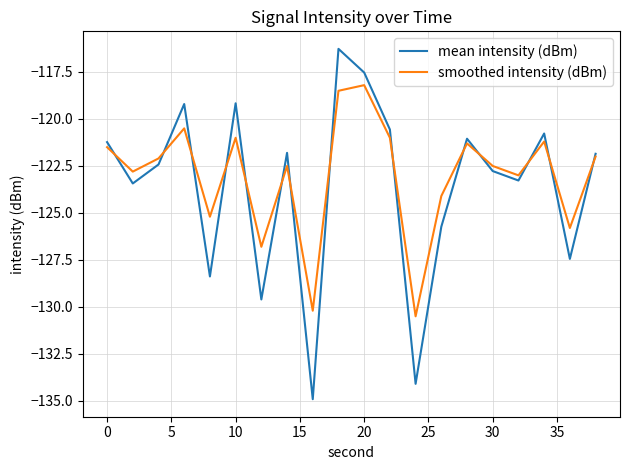

True or false: smoothed intensity (dBm) has more than 2 points higher than both neighbors.

True